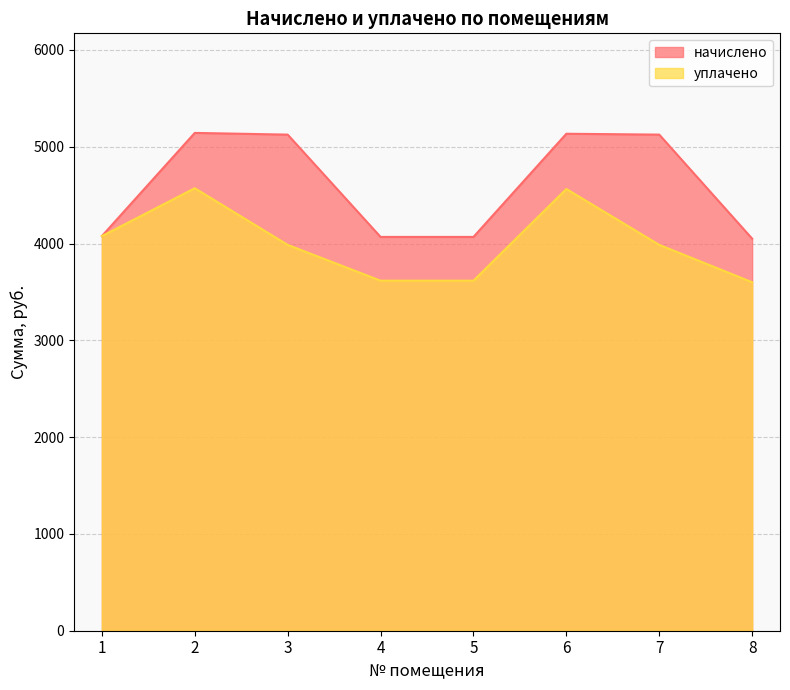

True or false: начислено and уплачено cross at least once.

False